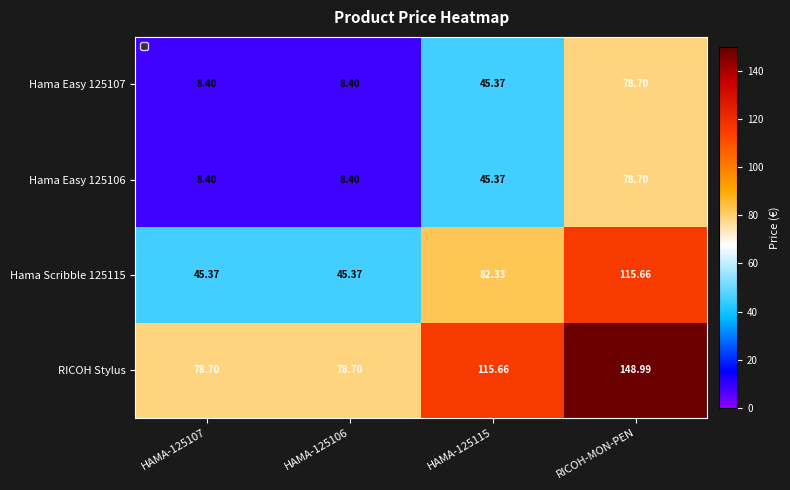

Is the value of RICOH Stylus at HAMA-125106 greater than the value of Hama Scribble 125115 at HAMA-125106?

Yes